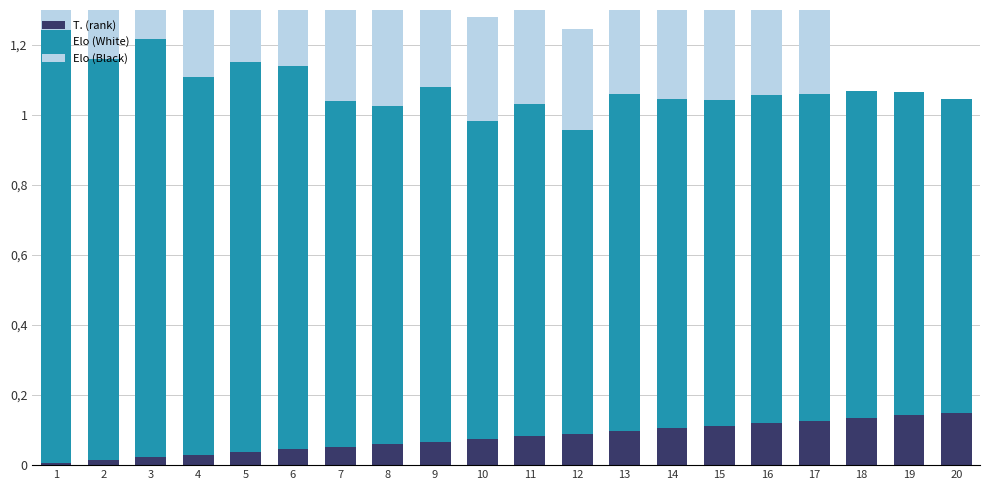

How many groups of bars are there?

20